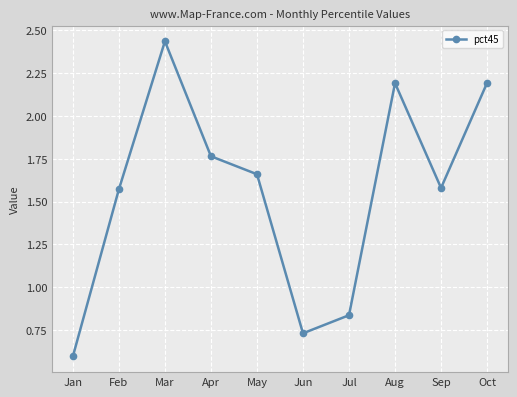

The chart shows a value of 0.3 at Jul. True or false?

False